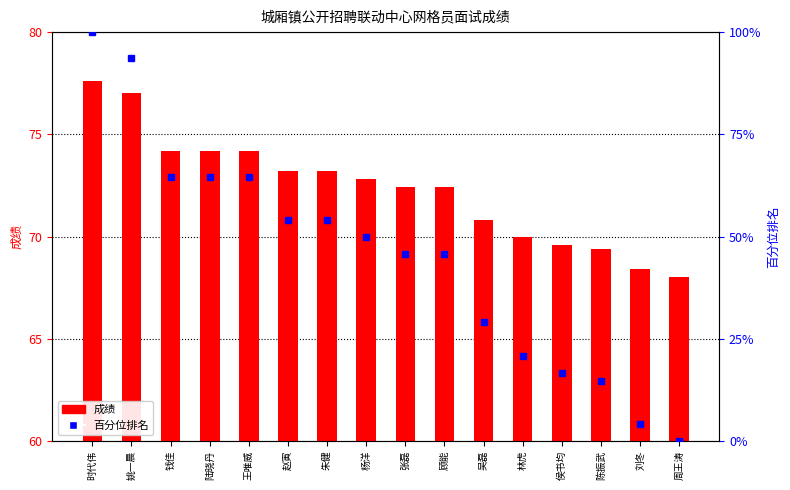

What position from the left is 林虎?

12